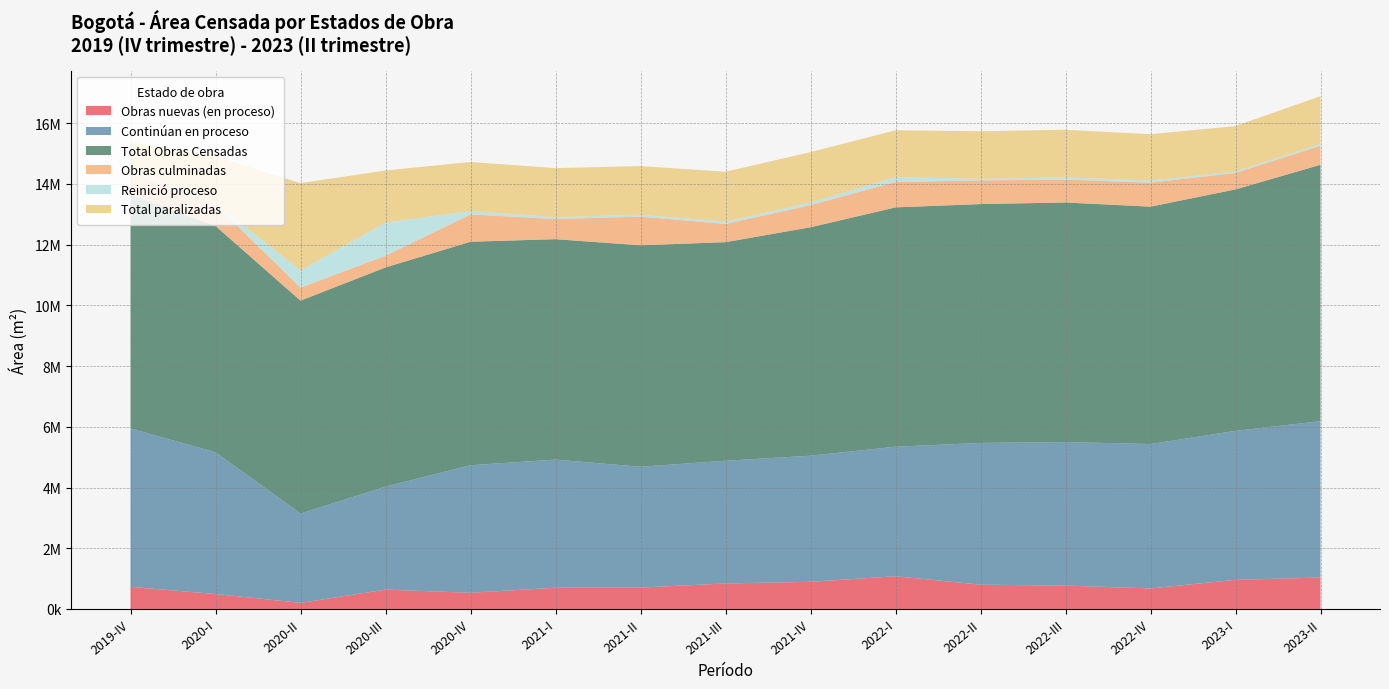

Reading left to right, what are all the values shown in this chart?

Obras nuevas (en proceso): 727632	492181	201020	636870	533912	698396	703692	839723	894592	1078433	799559	769500	676558	958666	1035151
Continúan en proceso: 5217118	4668980	2941448	3391223	4200497	4221630	3980725	4042212	4154025	4265145	4669293	4728056	4756000	4908643	5149738
Total Obras Censadas: 7688001	7452669	7013331	7220945	7361563	7260253	7293966	7200498	7523442	7883747	7867457	7891276	7818687	7952707	8445396
Obras culminadas: 753634	711146	427110	384473	898950	663775	945479	599798	730029	835769	778723	754752	790025	542154	629405
Reinició proceso: 67293	30446	574418	1091889	109838	65365	60493	78119	85411	156052	51878	72003	67724	50536	57319
Total paralizadas: 922324	1549916	2869335	1716490	1618366	1611087	1603577	1640646	1659385	1548348	1568004	1566965	1528380	1492708	1573783